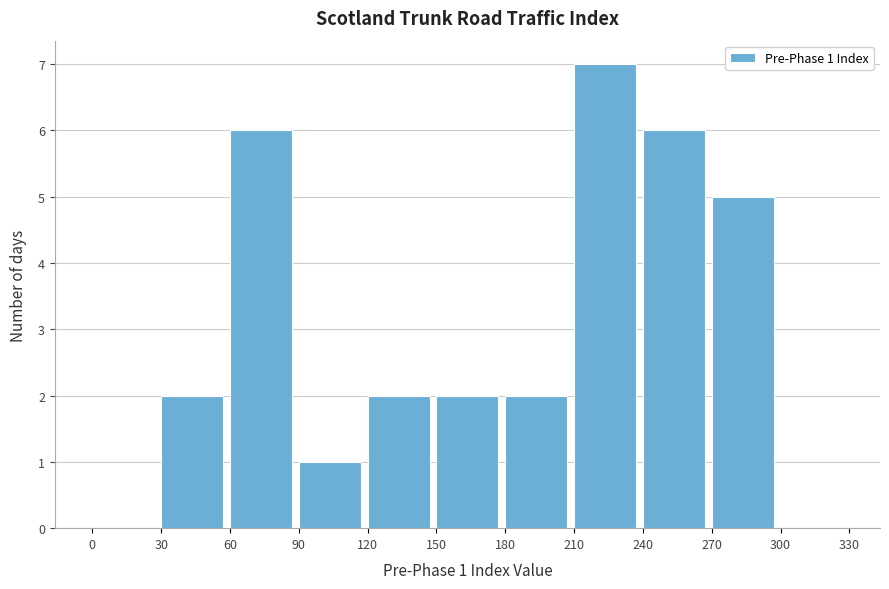

Over which range of the x-axis is the bar tallest?

210 to 240